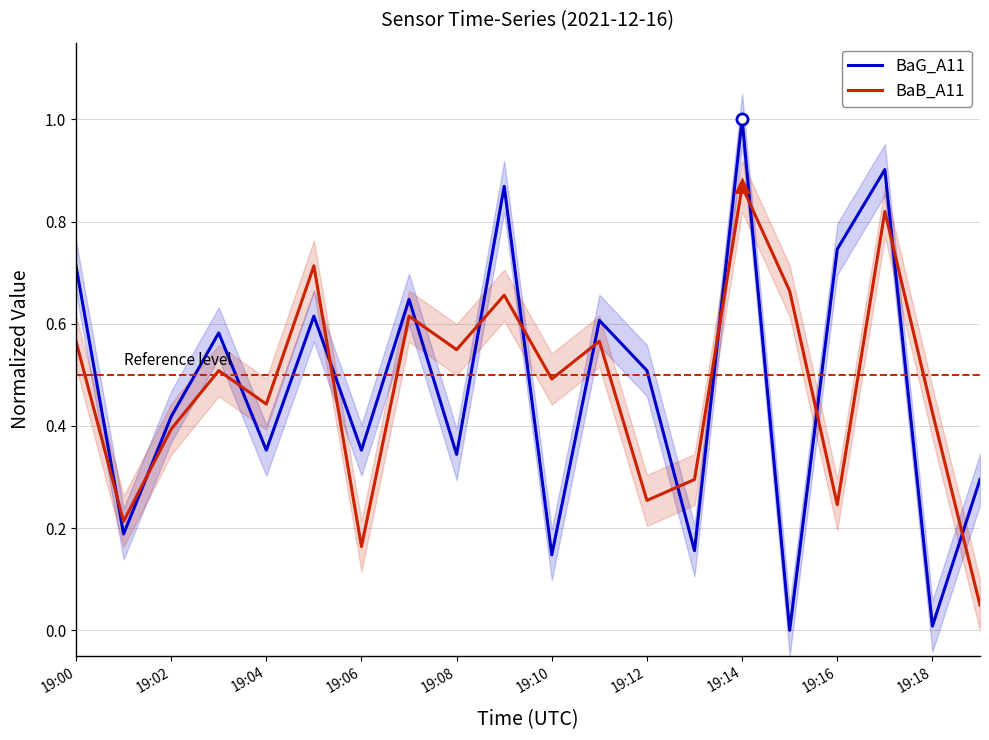

Which series has the widest spread of values?

BaG_A11